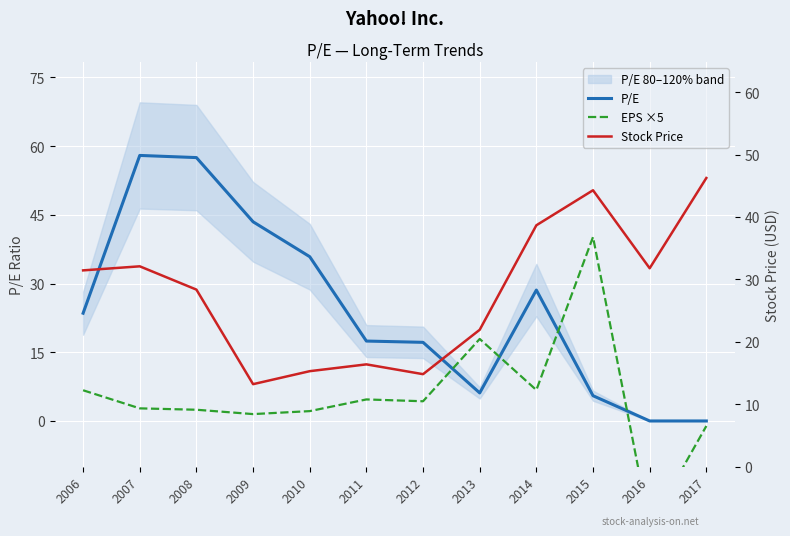

True or false: Stock Price and EPS ×5 intersect in this chart.

False